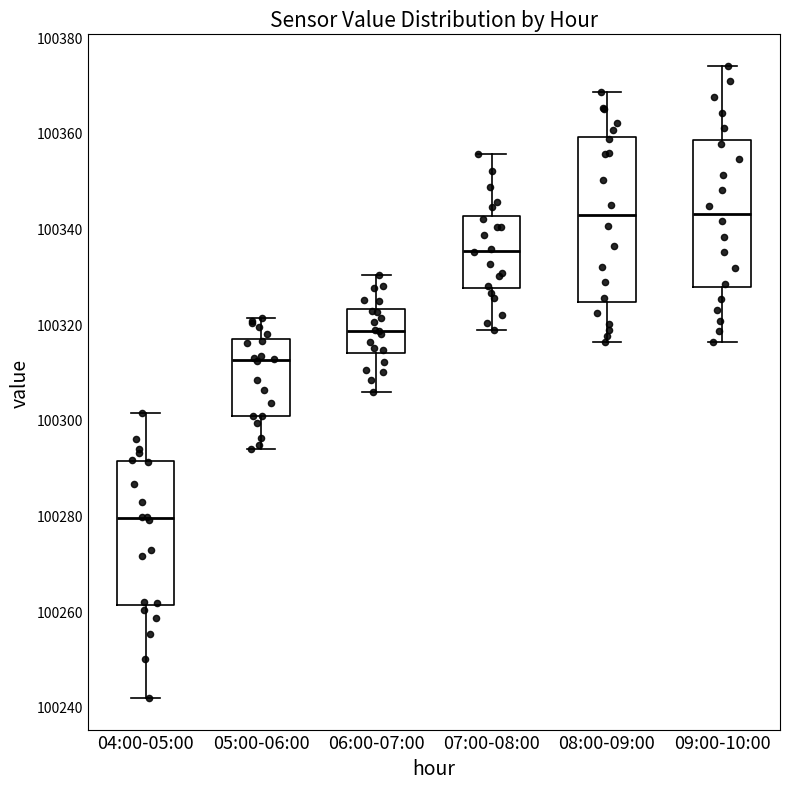

Where does the median line of the box for 04:00-05:00 sit on the y-axis? The values are not printed on the chart, so give them approximately, as read against the axis.

100280